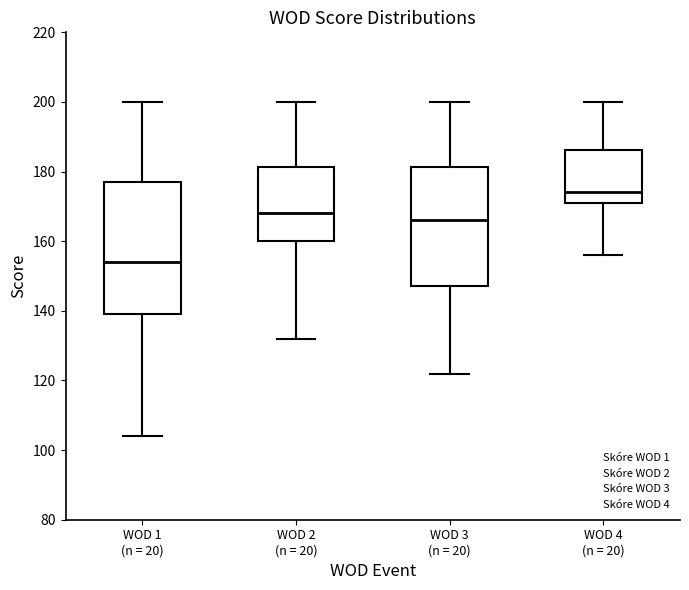

Which box's median line is the lowest?

WOD 1 (n = 20)